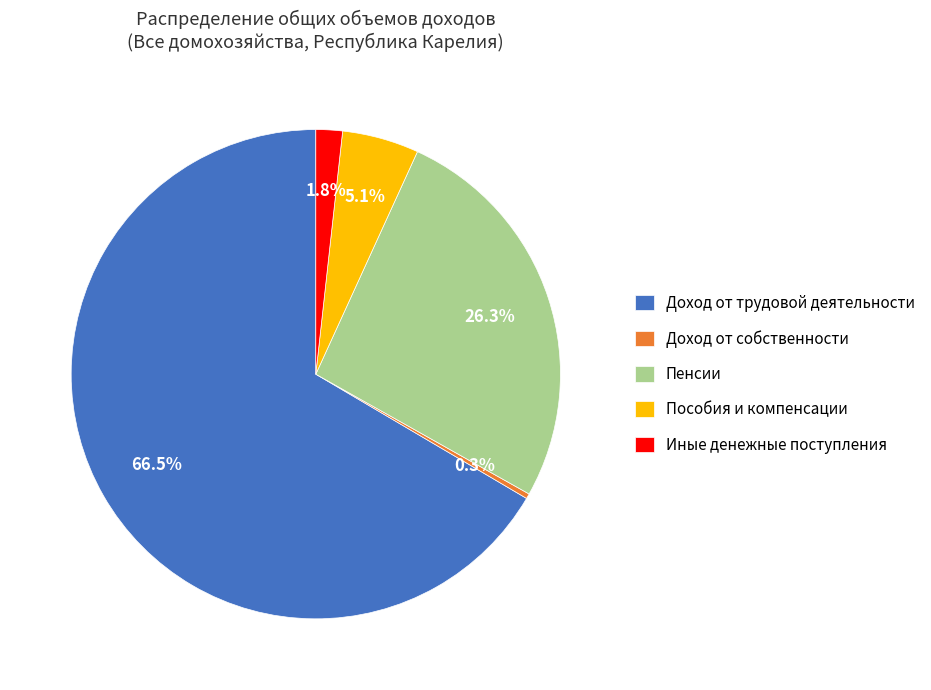

Does Доход от собственности represent more than half of the total?

No